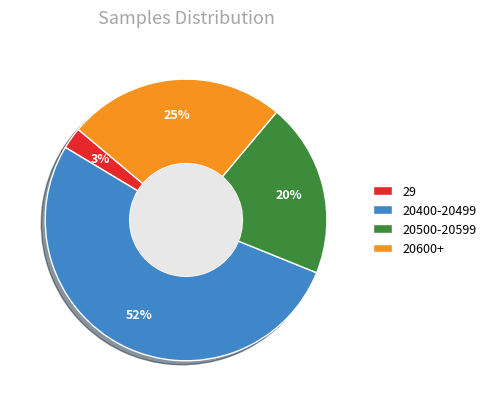

True or false: 29 accounts for 3% of the total.

True